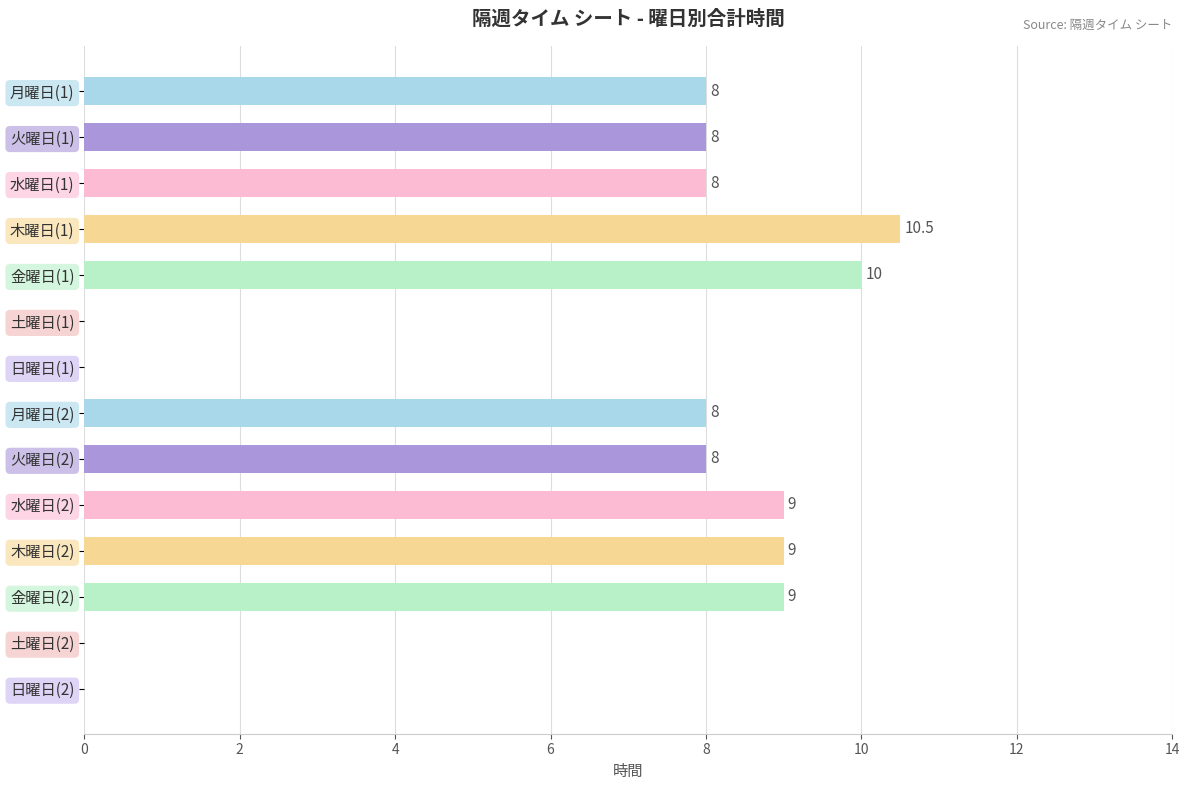

How many series are shown in this chart?

1